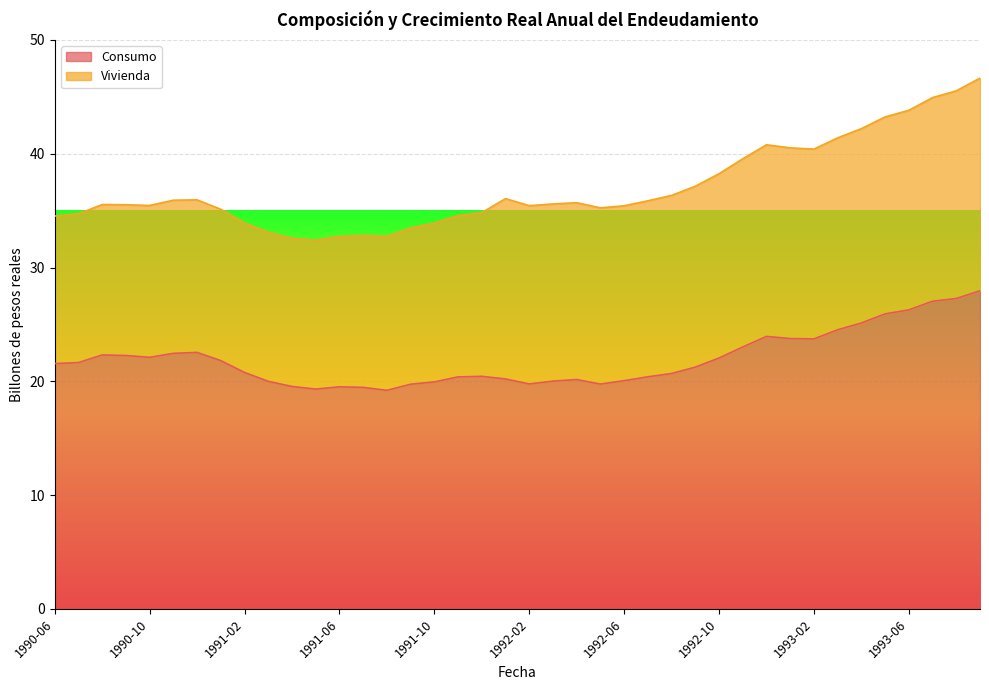

Where is the data nearest to the value 23?

1992-11